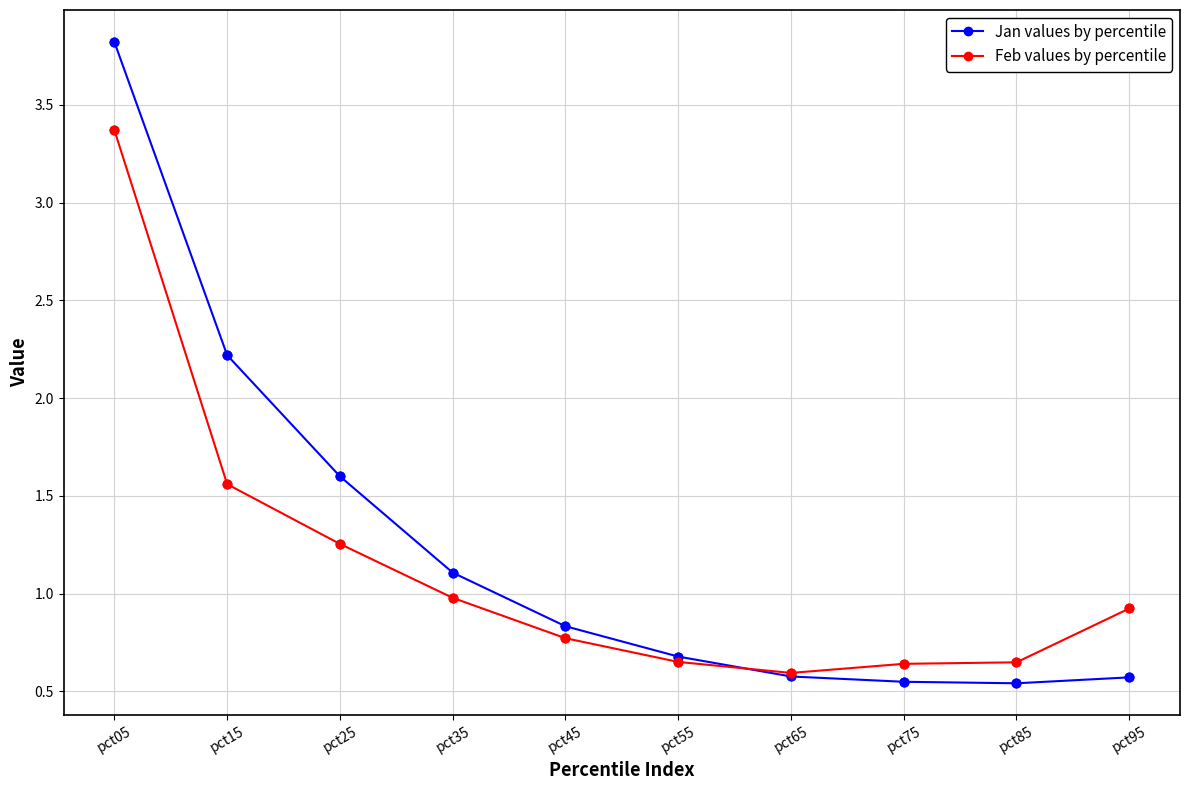

Between pct15 and pct25, which series saw the biggest shift?

Jan values by percentile